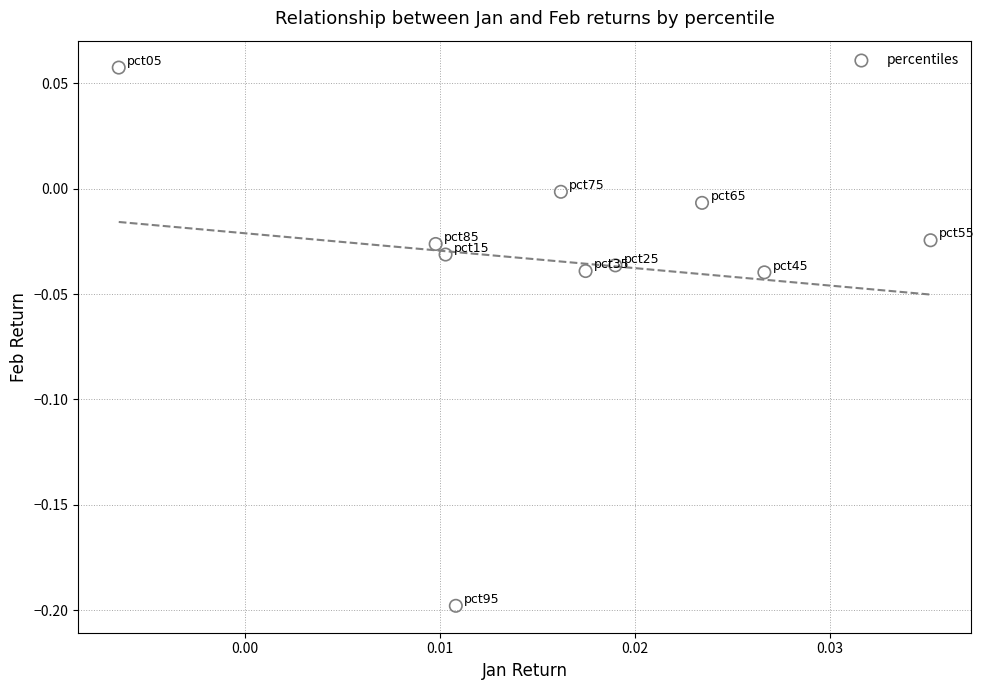

What is the range of Y values (max minus min)?

0.3